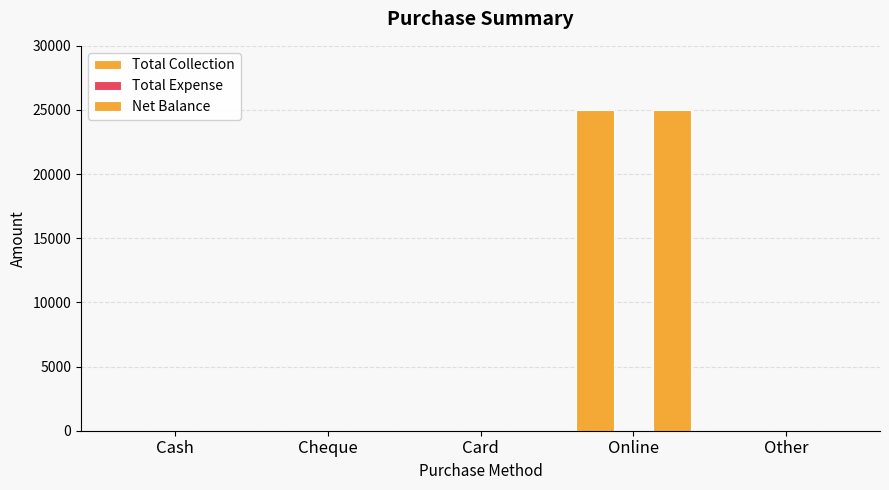

How many values in the Total Collection series exceed 0?

1